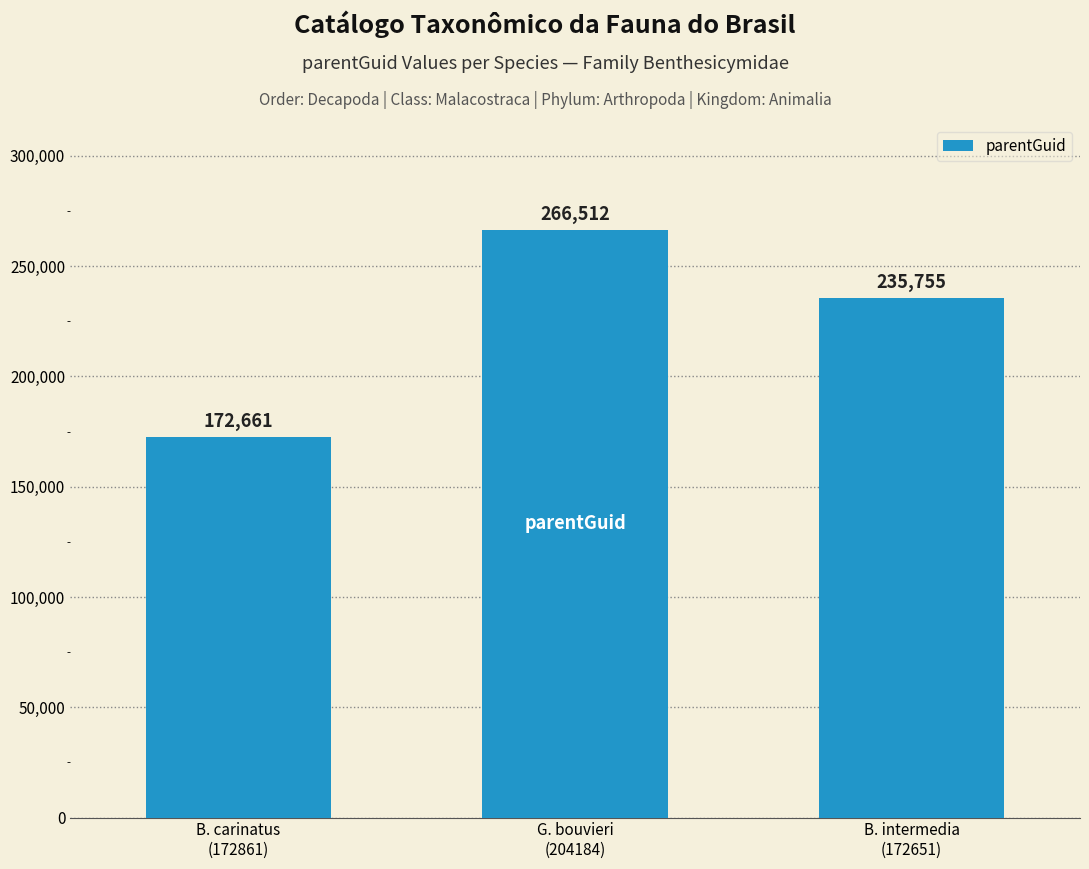

Reading left to right, extract all data points from this chart.

B. carinatus
(172861)=172661	G. bouvieri
(204184)=266512	B. intermedia
(172651)=235755